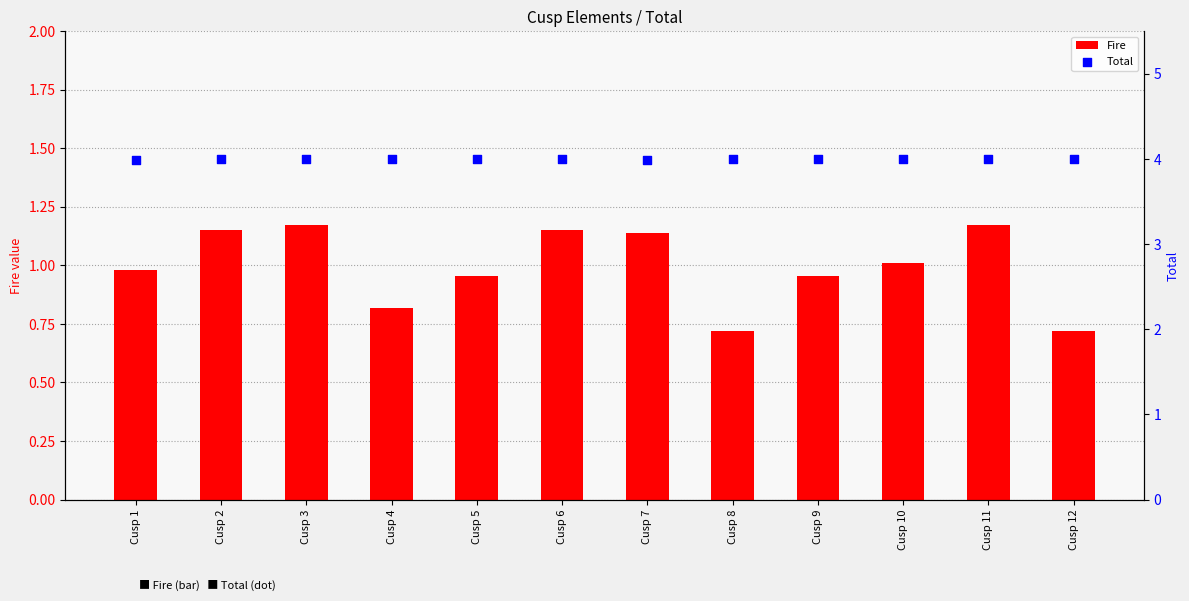

What are all the series names shown in the legend?

Fire, Total